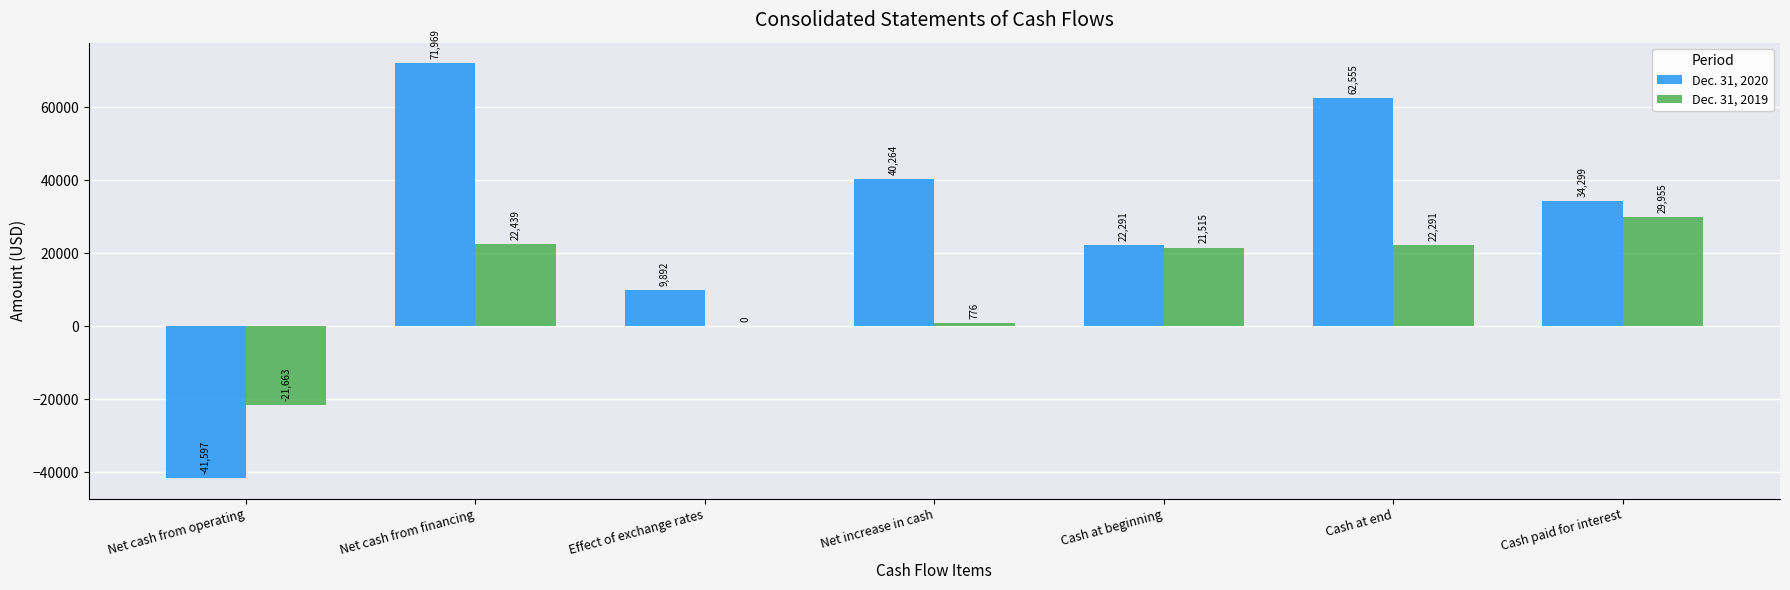

How many values in Dec. 31, 2020 are above zero?

6